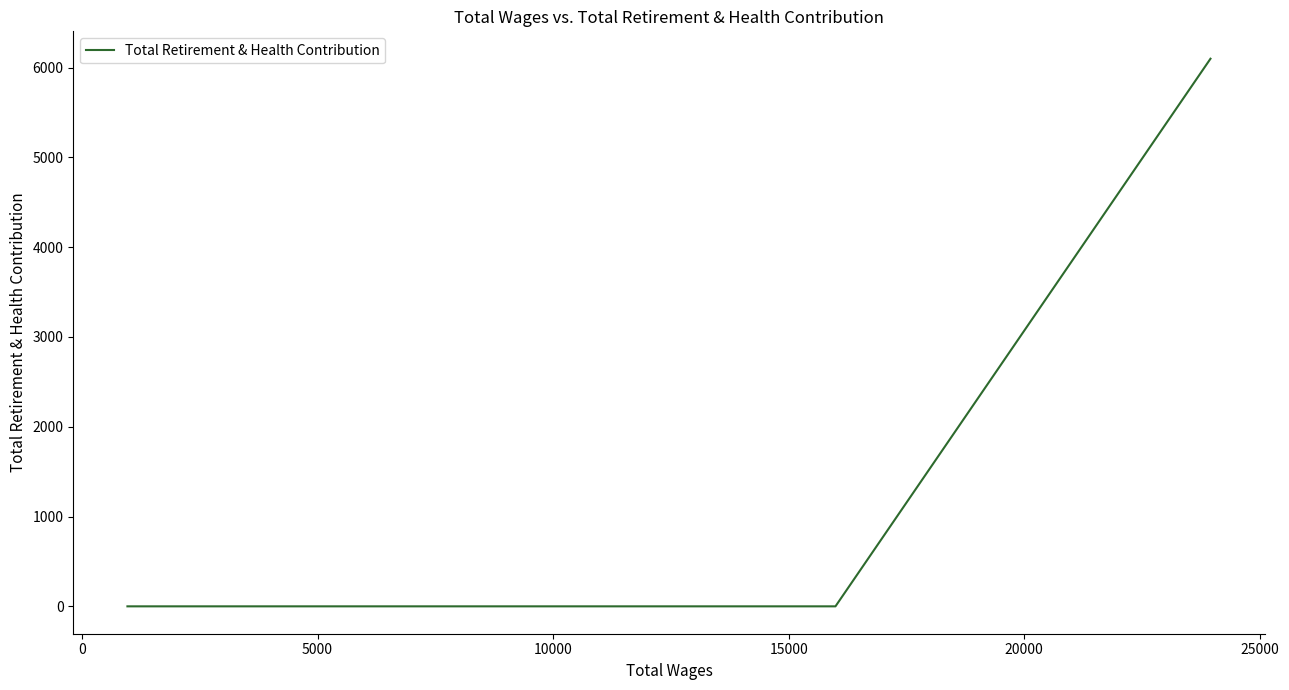

What is the difference between the maximum and minimum values?

6098